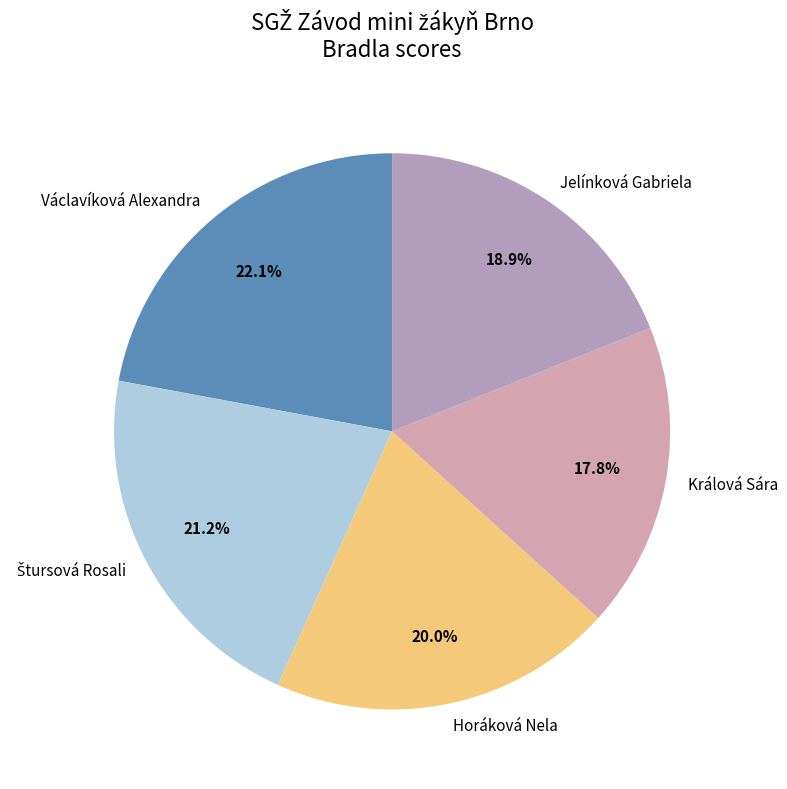

To the nearest percent, what is the average slice percentage?

20%